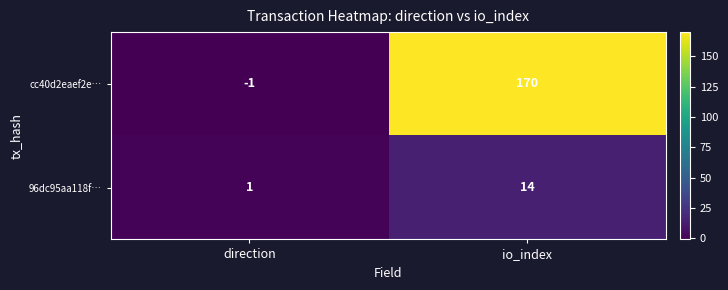

What is the difference between the highest and lowest values at io_index?

156